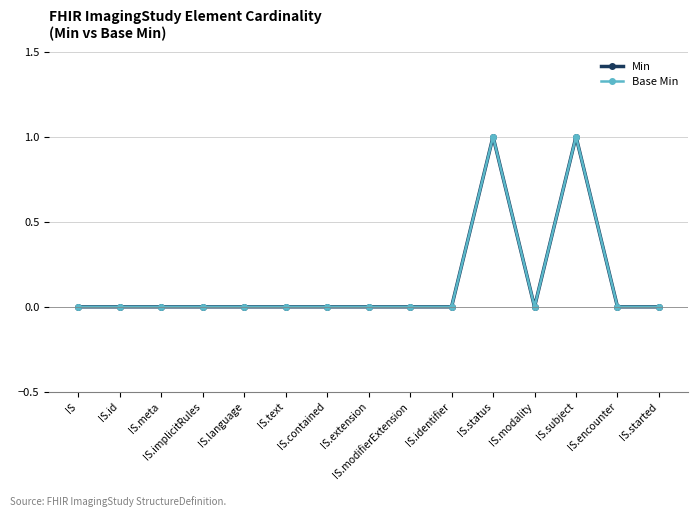

Does the chart display data point markers on the line(s)?

Yes